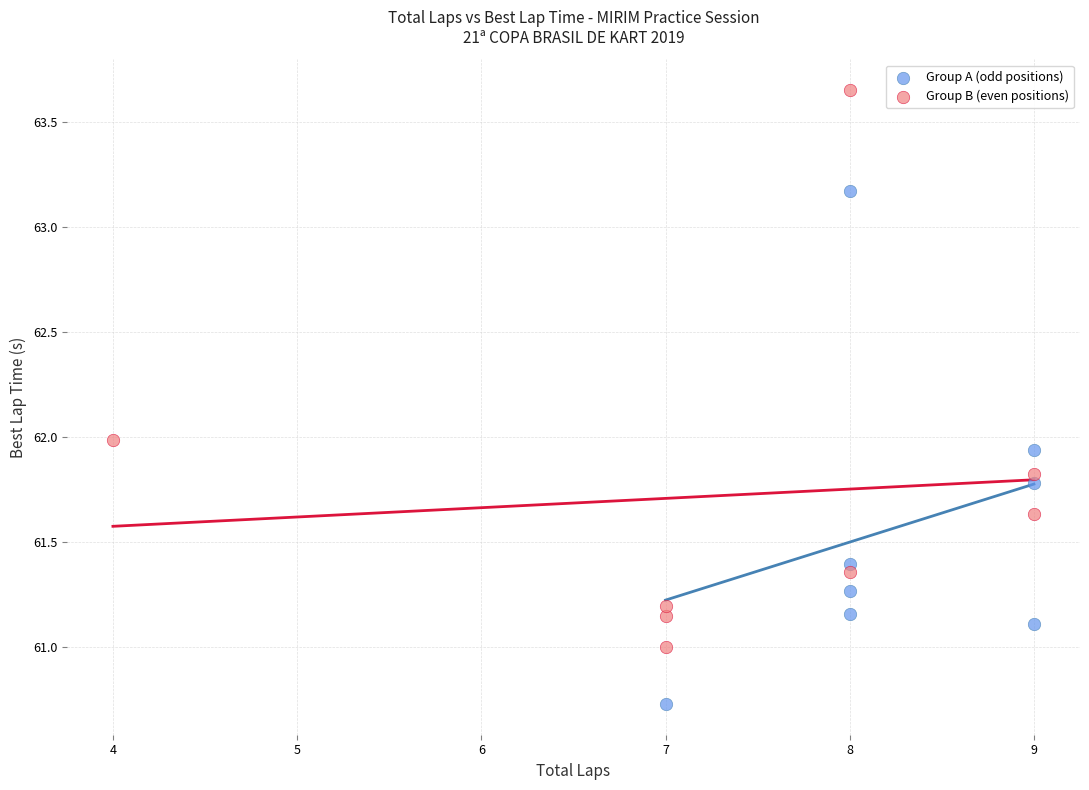

Which series reaches the maximum Y coordinate?

Group B (even positions)